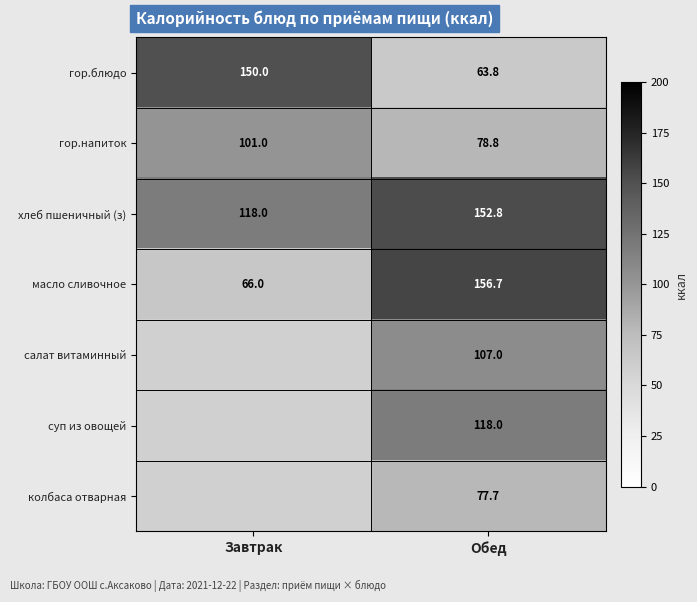

How many values in the гор.напиток series are below 101?

1